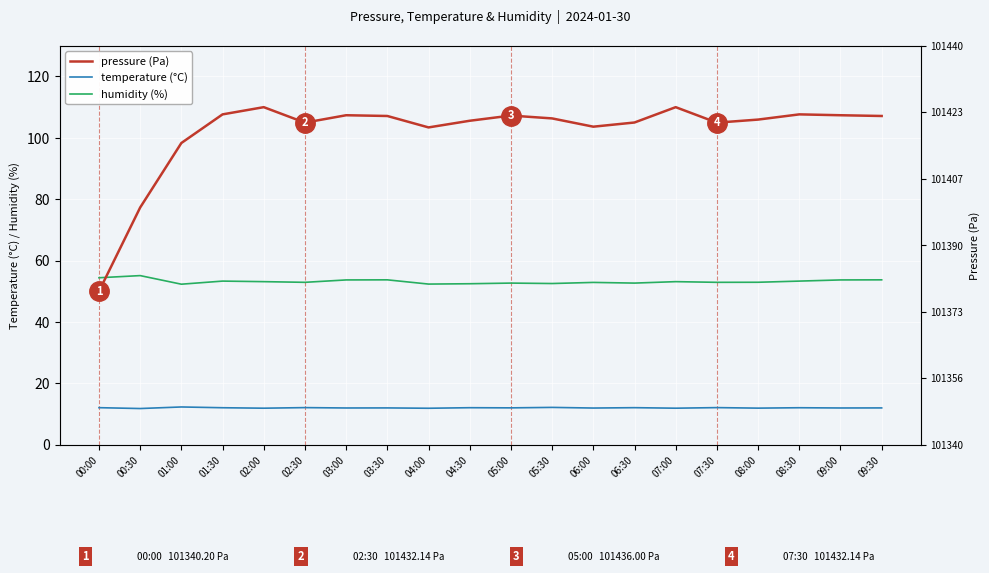

The value of temperature (°C) at 08:00 is 11.9. True or false?

True